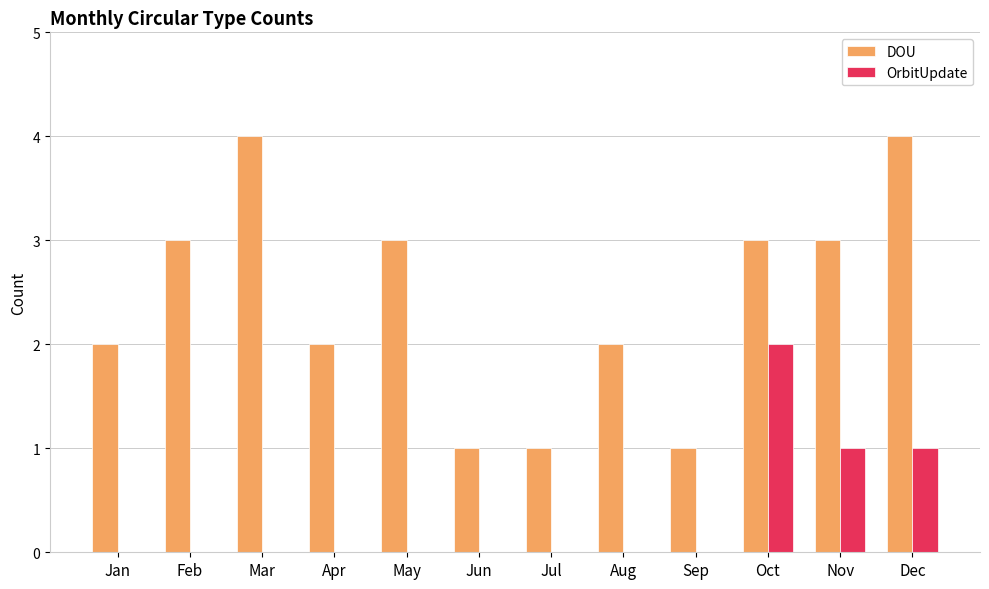

Reading left to right, extract all data points from this chart.

DOU: 2	3	4	2	3	1	1	2	1	3	3	4
OrbitUpdate: 0	0	0	0	0	0	0	0	0	2	1	1